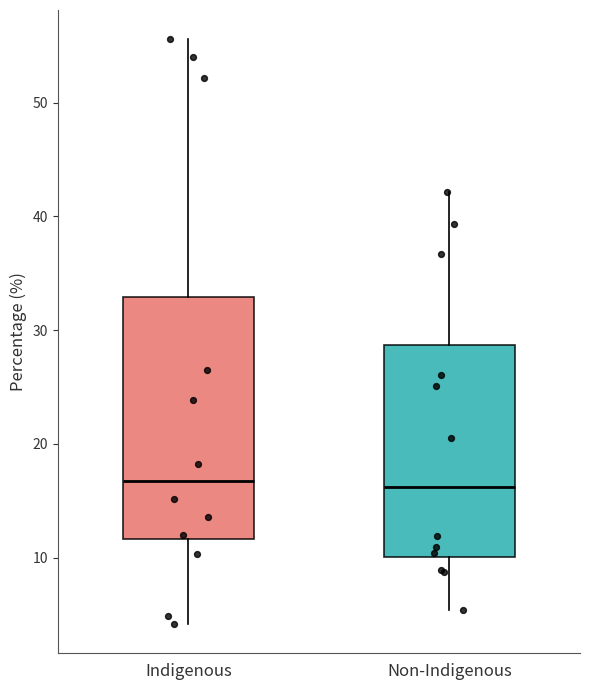

Which box is the tallest, from its lower edge to its upper edge?

Indigenous